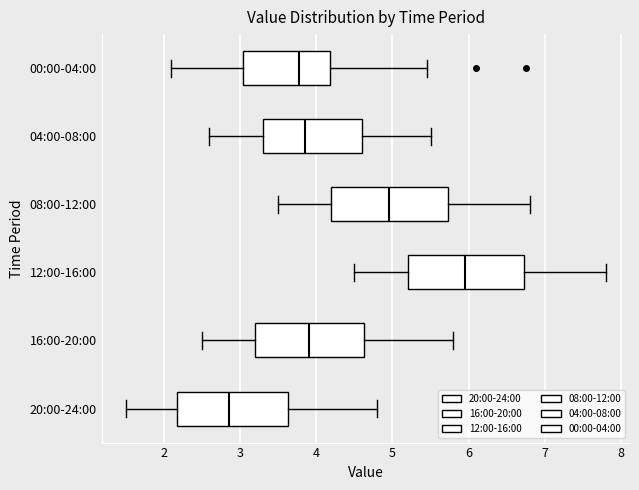

Where is the left edge of the box for 08:00-12:00 on the x-axis? The values are not printed on the chart, so give them approximately, as read against the axis.

4.2